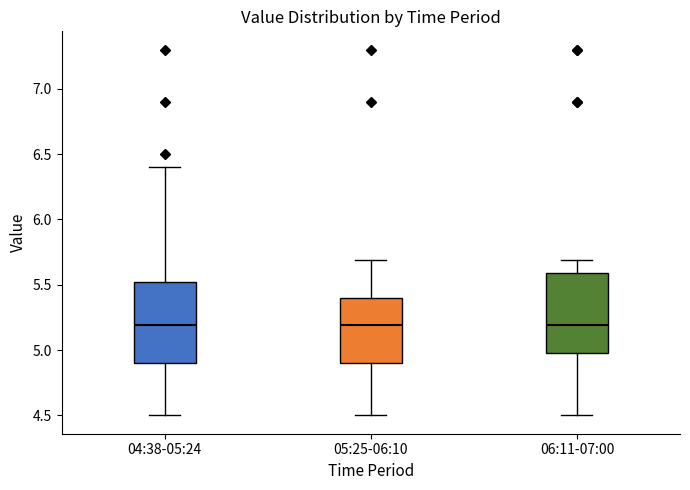

Reading left to right, read every box against the y-axis: the position of its median line, the range the box covers, and the ends of its whiskers. The values are not printed on the chart, so give them approximately, as read against the axis.

04:38-05:24: median 5.2, box 4.9 to 5.5, whiskers 4.5 to 6.4
05:25-06:10: median 5.2, box 4.9 to 5.4, whiskers 4.5 to 5.7
06:11-07:00: median 5.2, box 5.0 to 5.6, whiskers 4.5 to 5.7